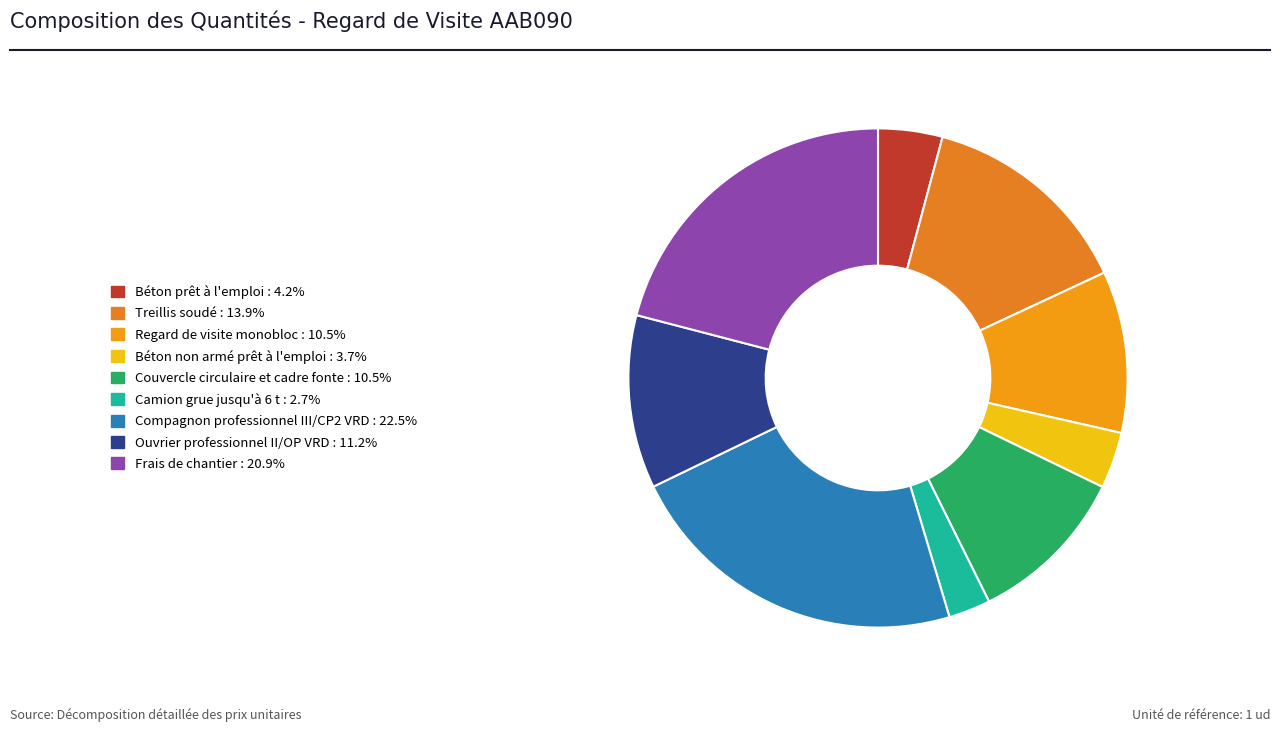

The Couvercle circulaire et cadre fonte slice represents 10% of the pie. True or false?

True